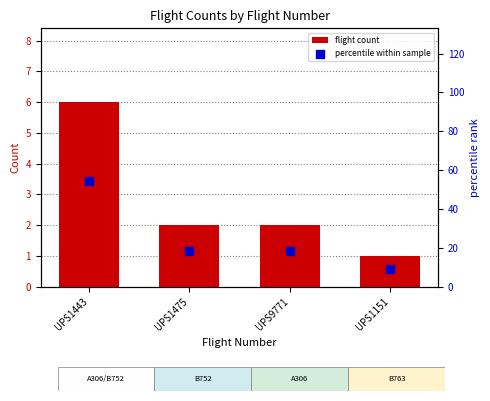

Which series contains the lowest Y value?

flight count